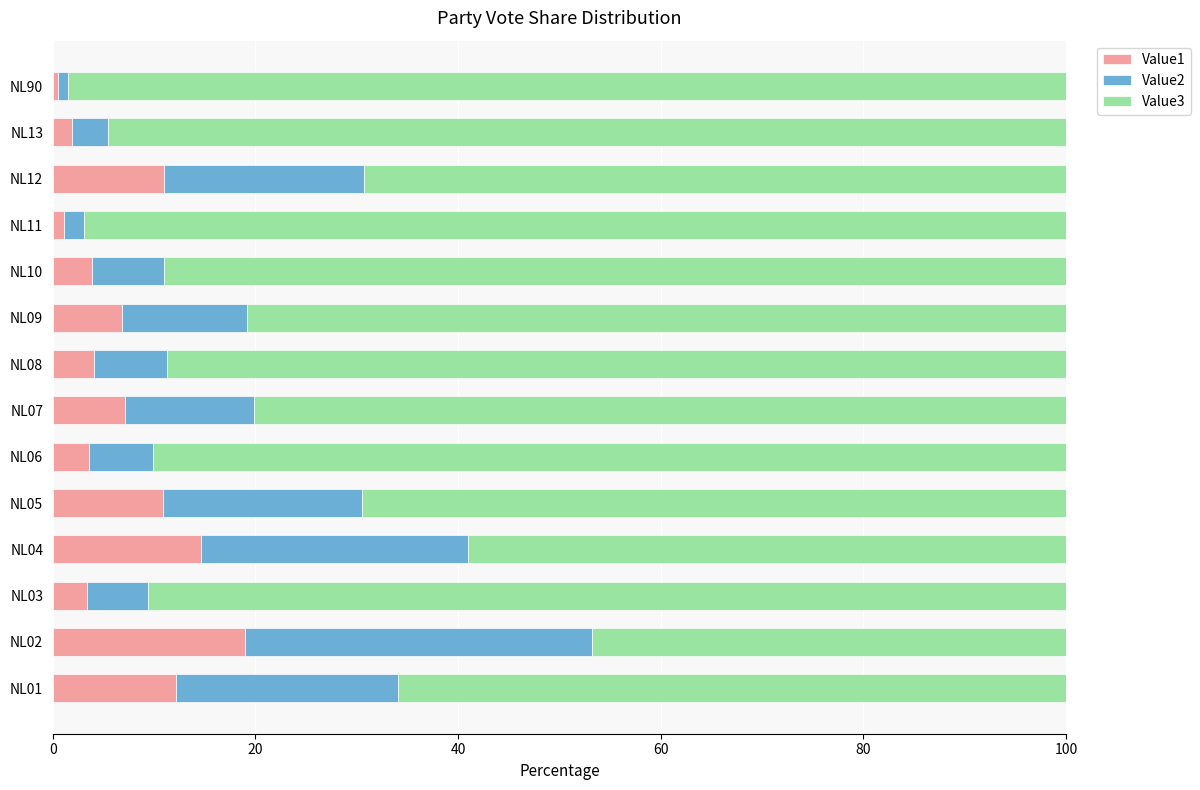

What is the average value of the Value1 series?

7.1